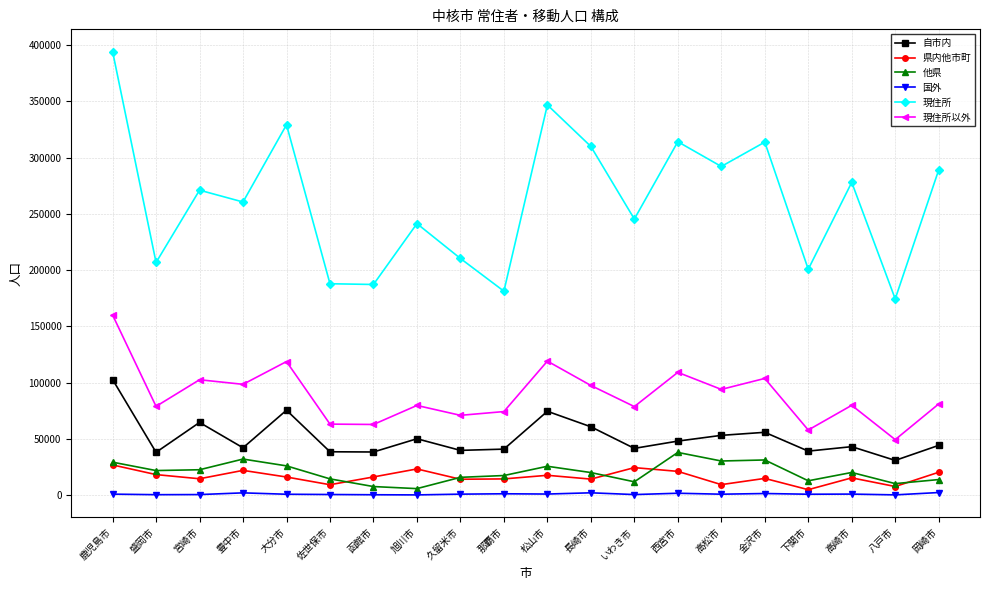

How many lines are shown in the chart?

6